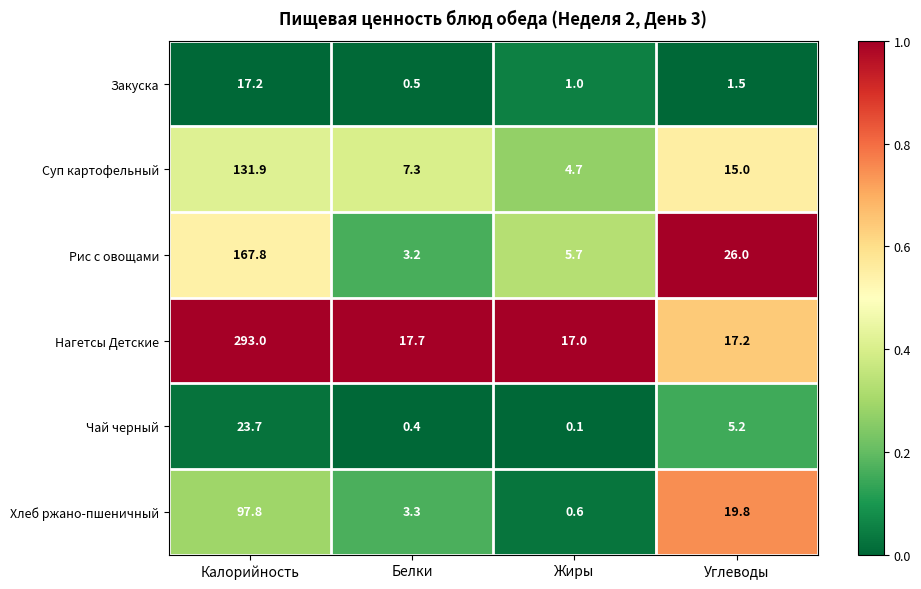

Rank the series by their maximum value, from lowest to highest.

Закуска, Чай черный, Хлеб ржано-пшеничный, Суп картофельный, Рис с овощами, Нагетсы Детские